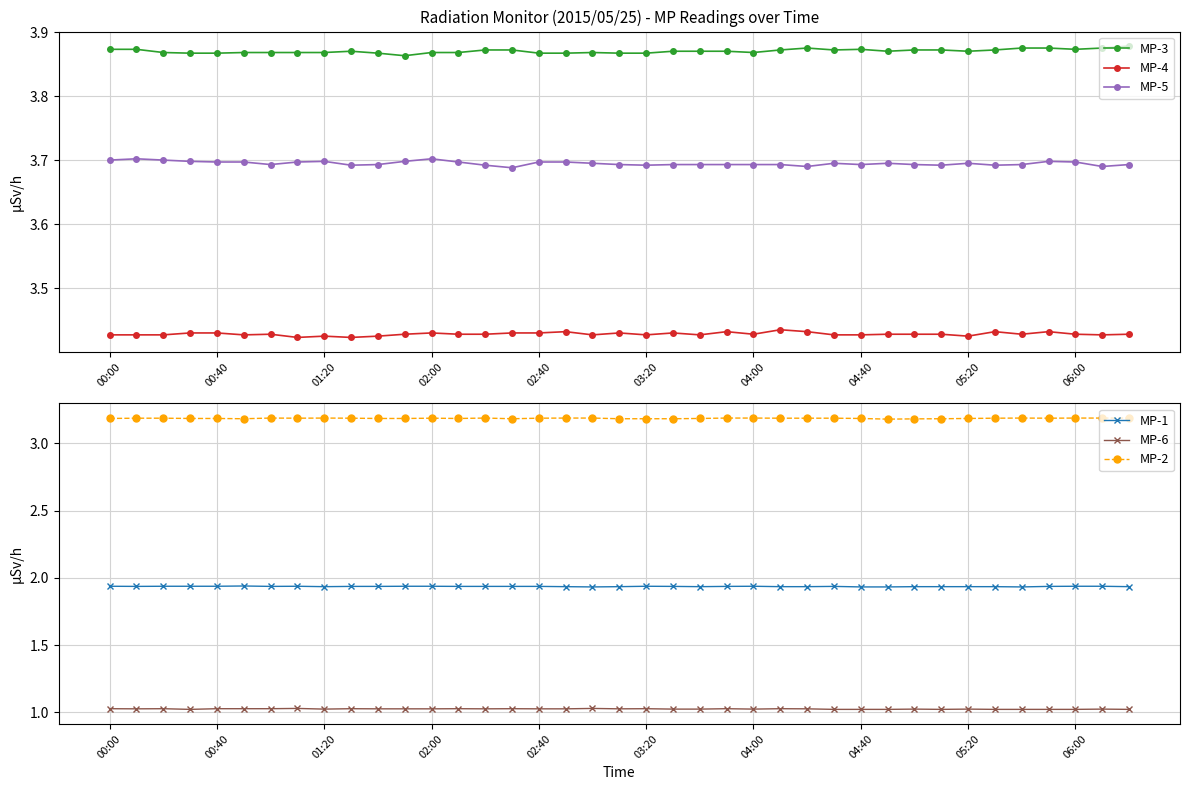

What are all the series names shown in the legend?

MP-3, MP-4, MP-5, MP-1, MP-6, MP-2